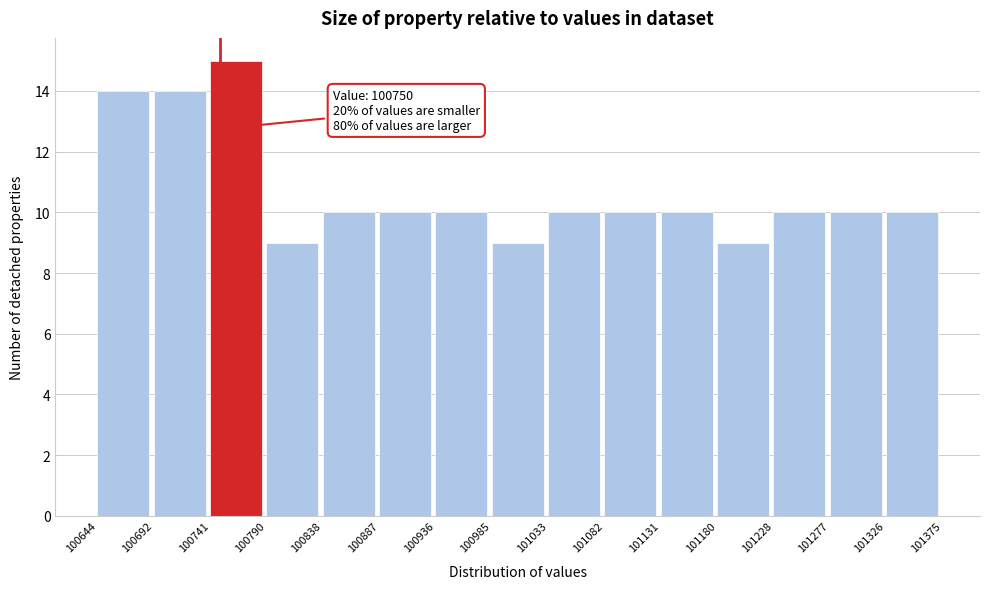

Over which range of the x-axis is the bar tallest?

100741 to 100790